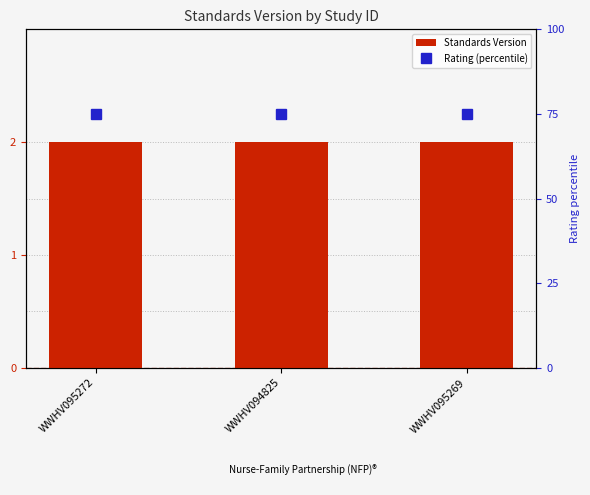

List the series in order of their overall mean, highest first.

Rating (percentile), Standards Version